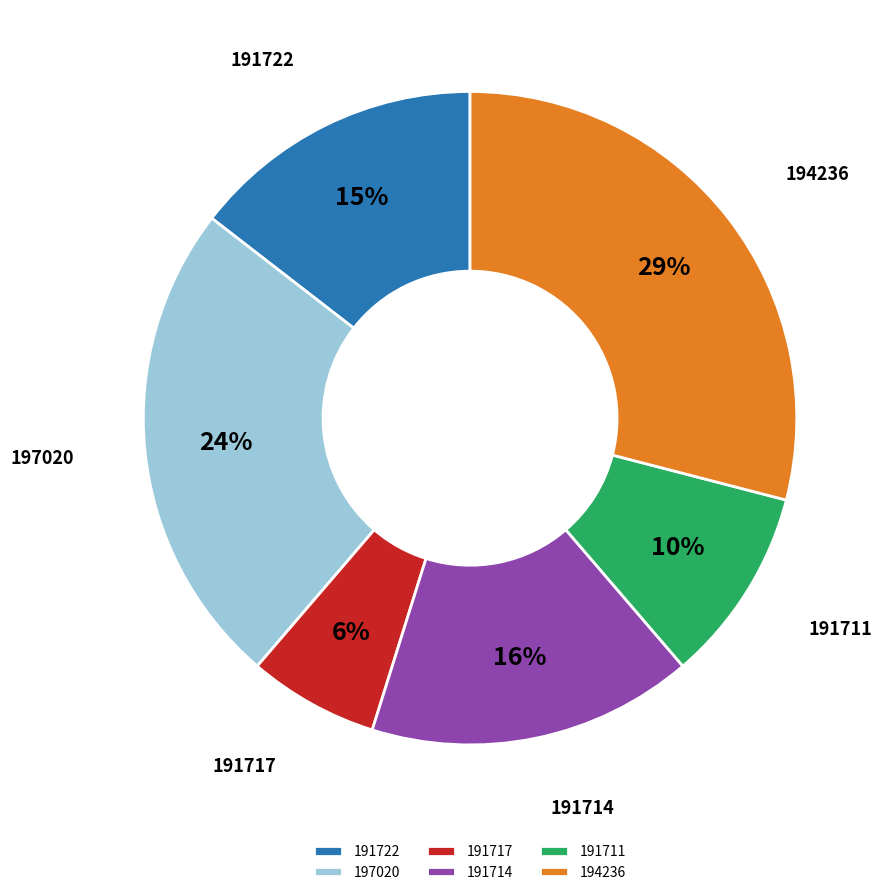

Which category has the smallest portion of the pie?

191717